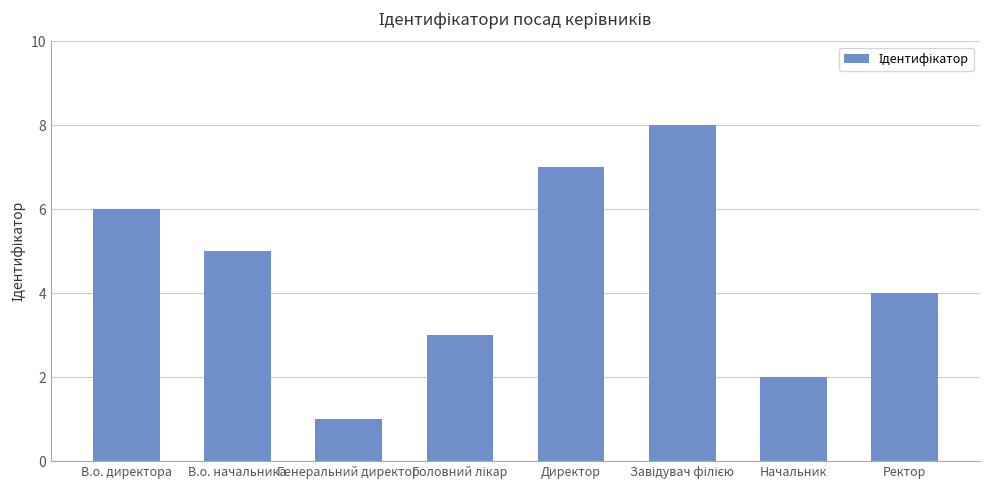

Reading left to right, transcribe all the data shown in this chart.

6	5	1	3	7	8	2	4